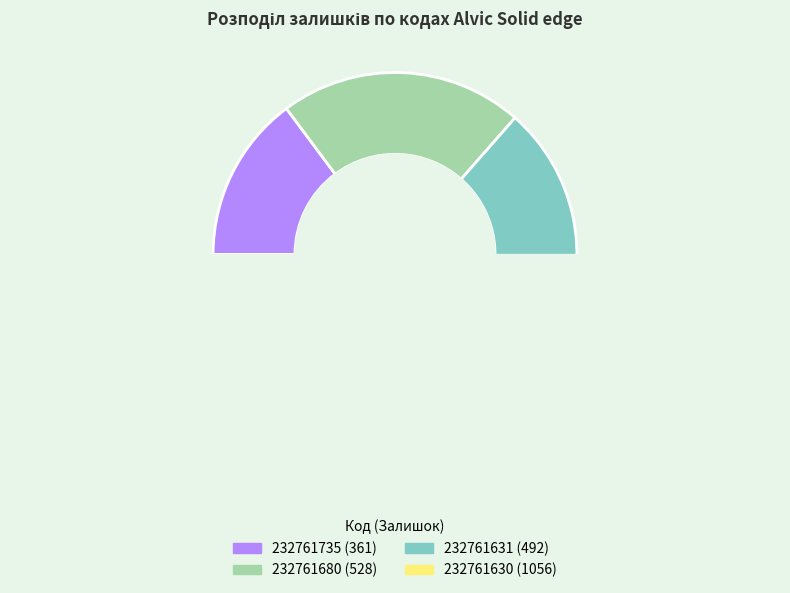

Is 232761631 the majority of the pie?

No